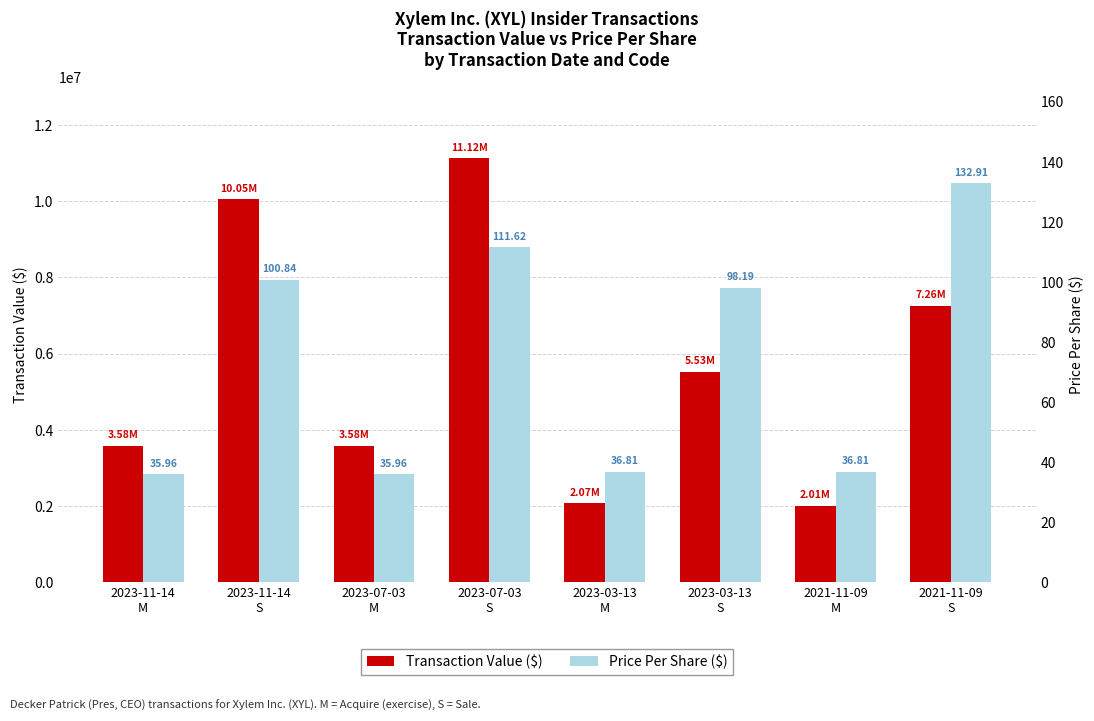

How many data points in Price Per Share ($) are less than 98?

4